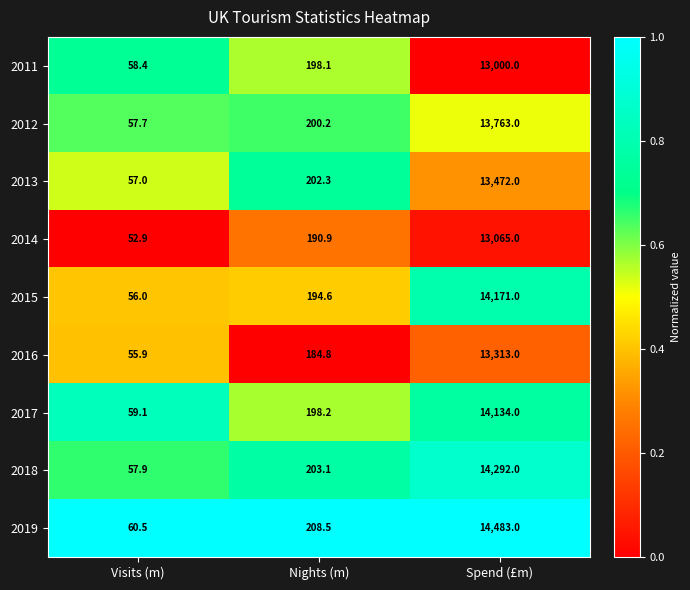

What is the difference between the 2017 values at Nights (m) and Visits (m)?

139.1